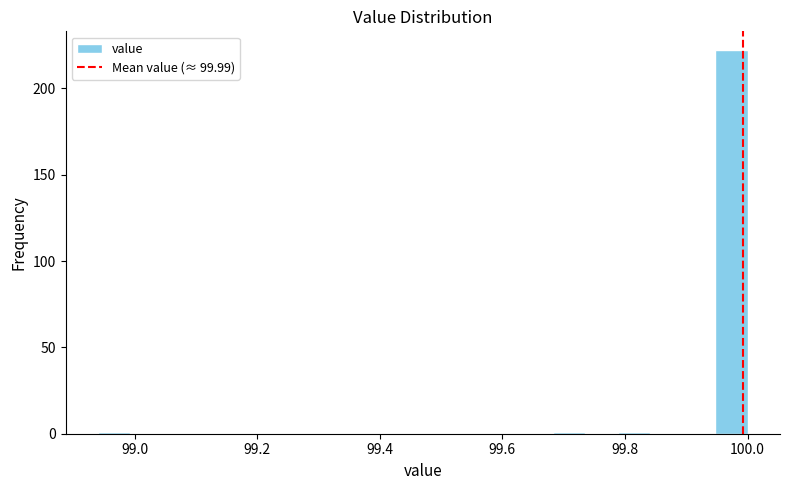

Around what value on the x-axis is the tallest bar? Give the approximate position of its centre, as read against the axis.

99.98